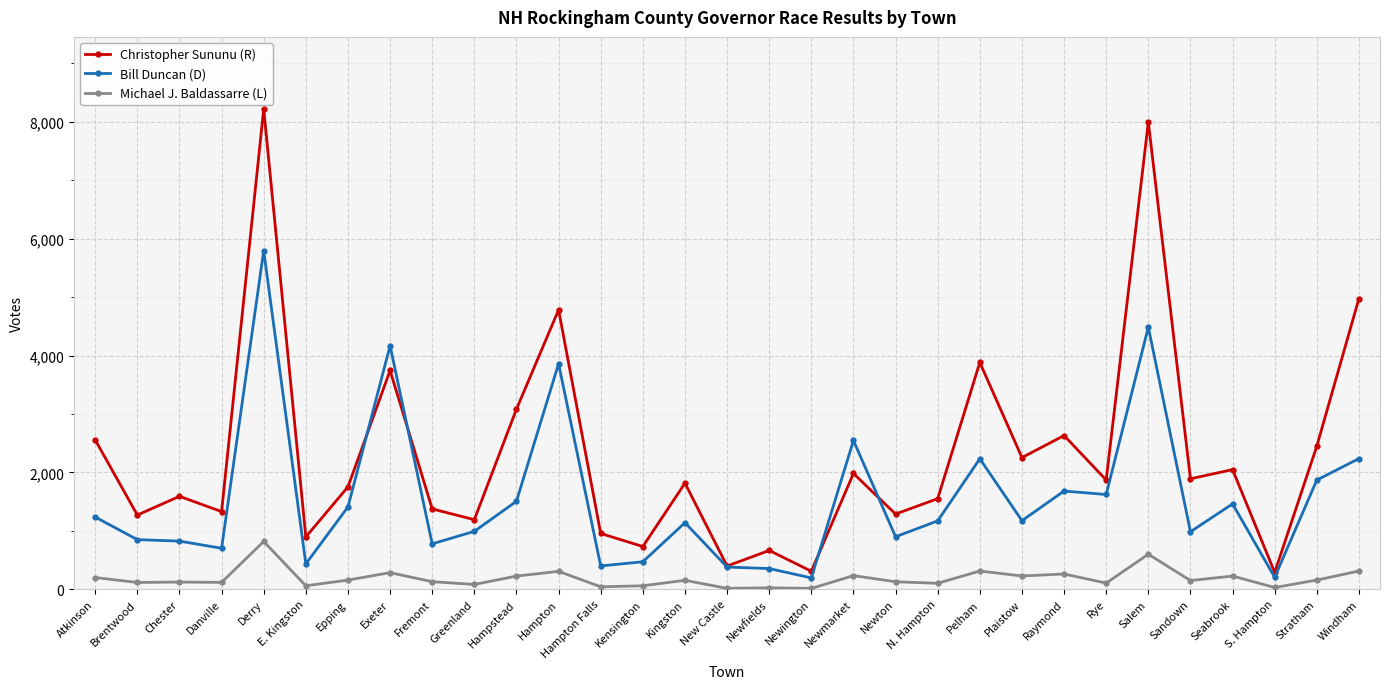

The Bill Duncan (D) series shows 4487 at Salem. True or false?

True